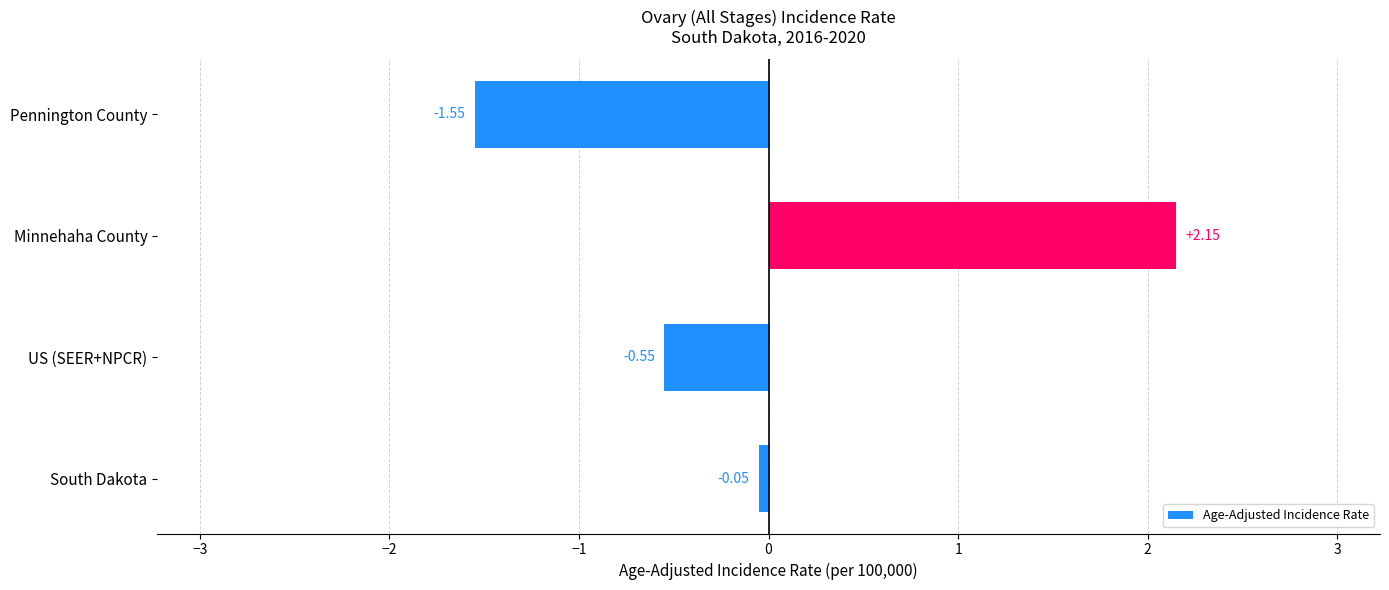

Which label corresponds to the smallest value in the chart?

Pennington County